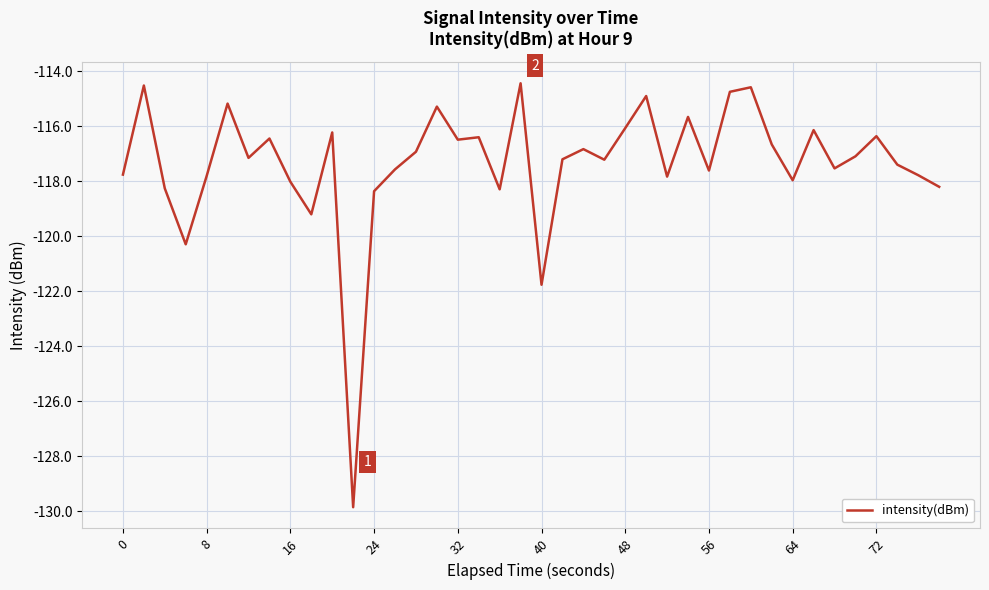

What is the smallest value displayed?

-129.8